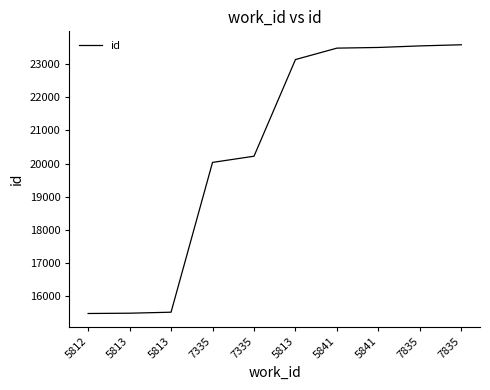

What is the difference between the second highest and minimum values?

8053